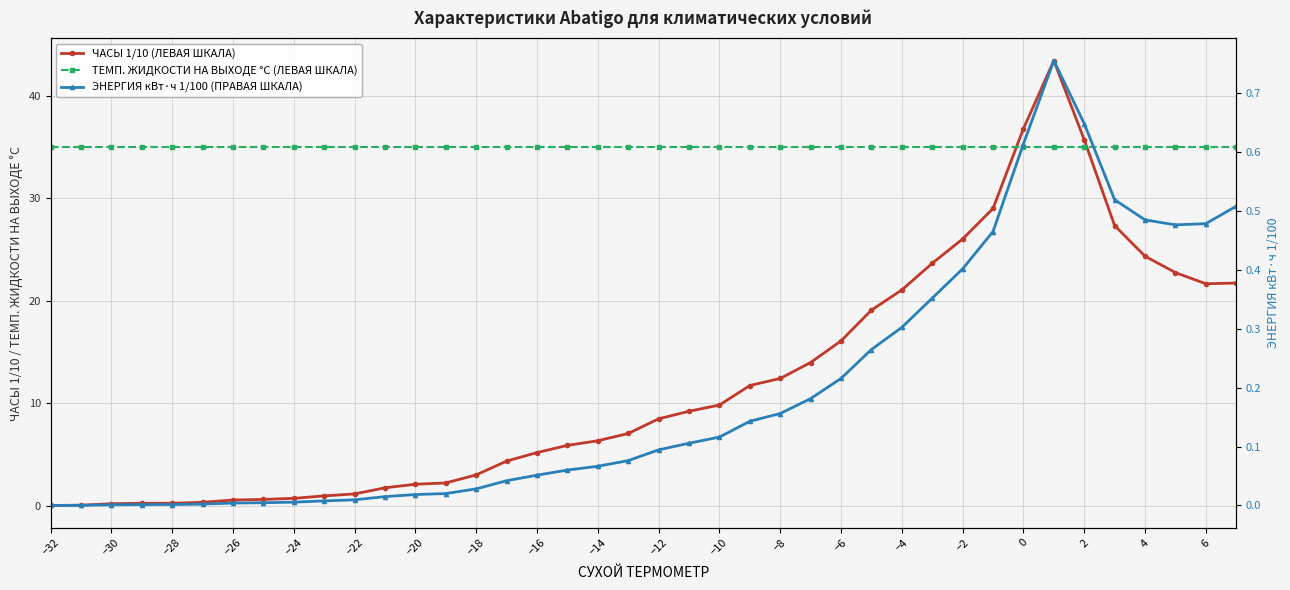

True or false: ТЕМП. ЖИДКОСТИ НА ВЫХОДЕ °C (ЛЕВАЯ ШКАЛА) has more than 1 interior local peaks.

False